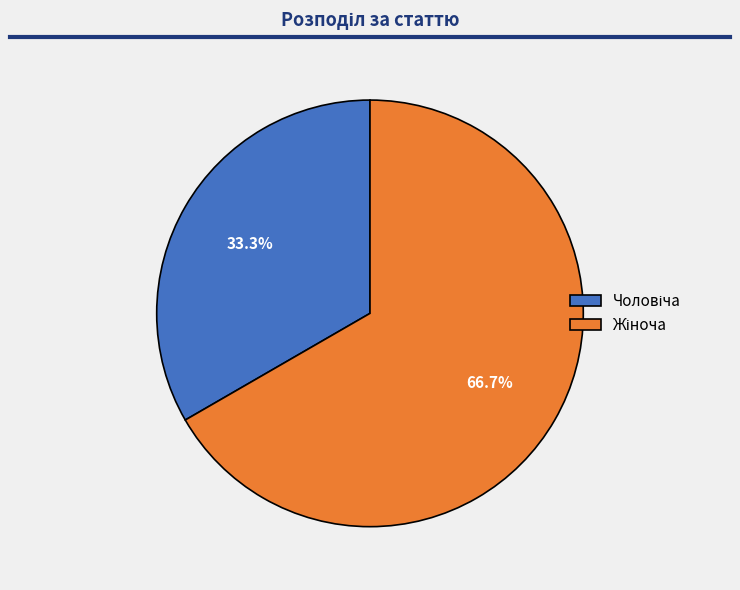

Is there any slice that represents more than half of the pie?

Yes